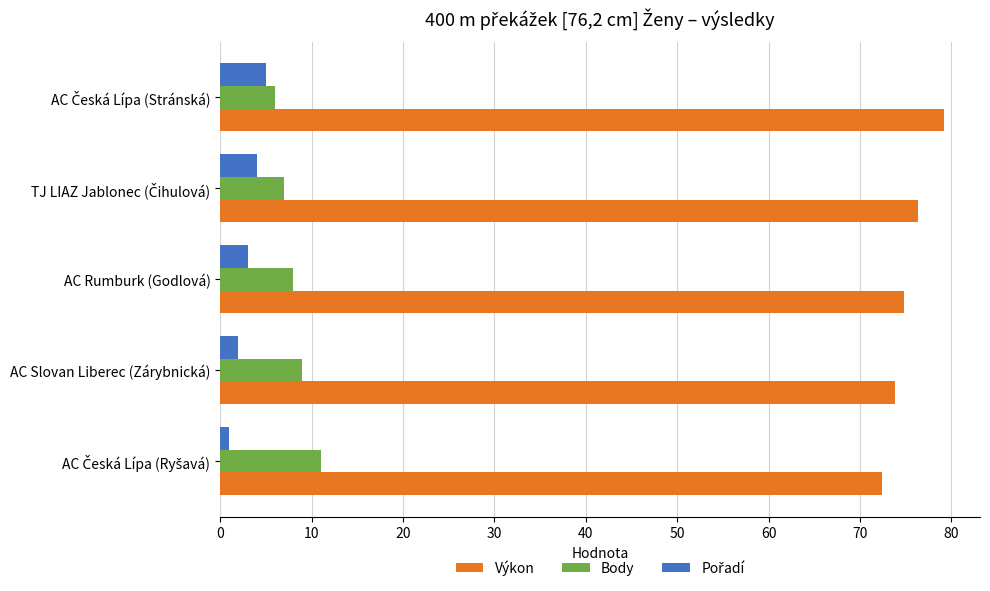

The value of Body at AC Slovan Liberec (Zárybnická) is 4.4. True or false?

False